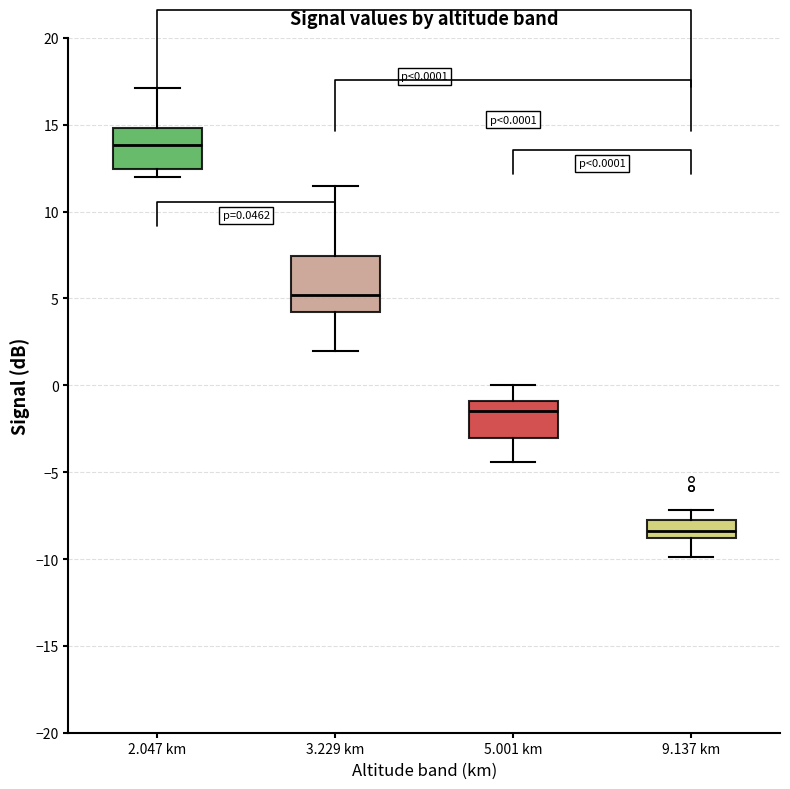

Which box has the lowest median line?

9.137 km